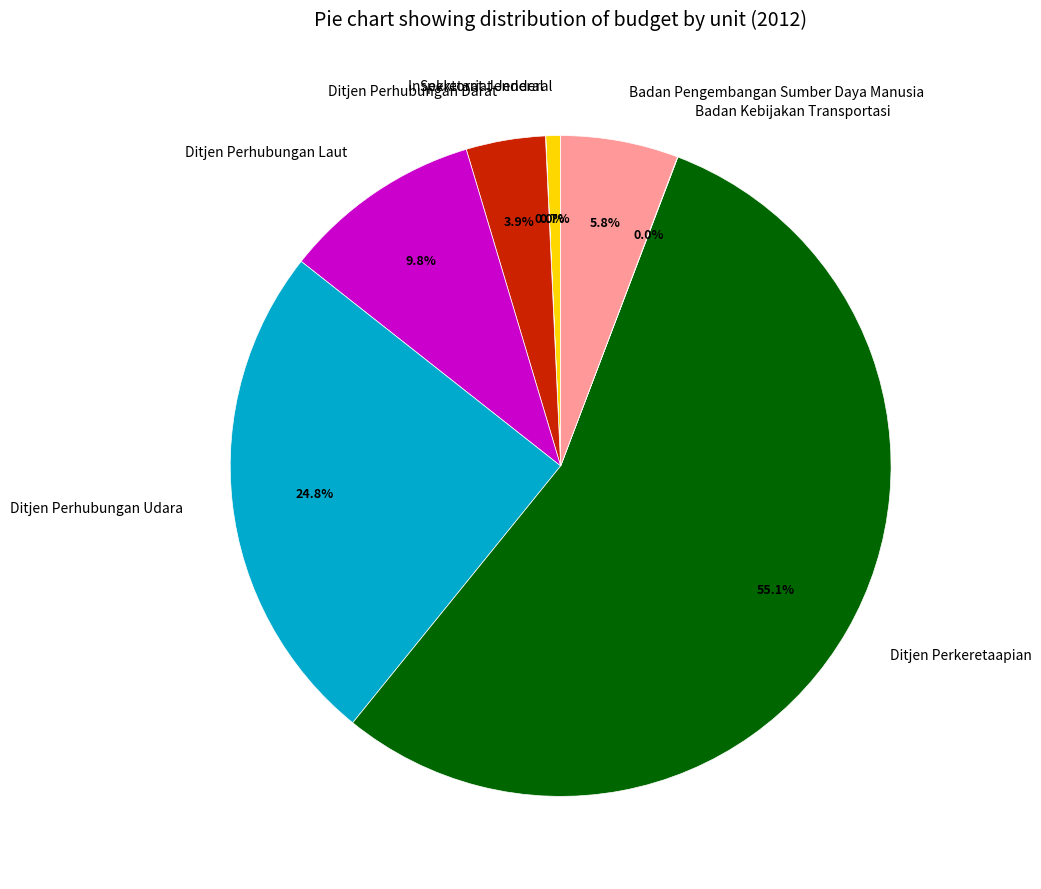

What is the largest slice in the pie chart?

Ditjen Perkeretaapian